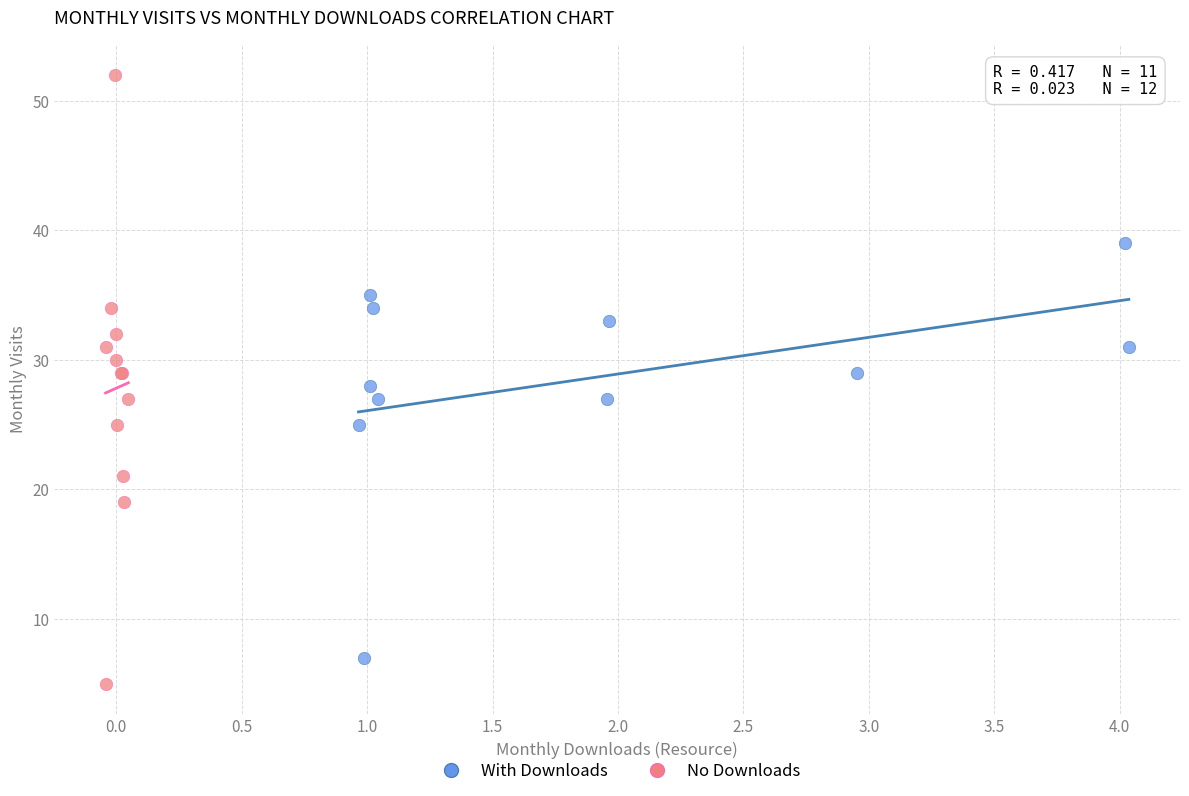

Which series has the largest Y range (max minus min)?

No Downloads